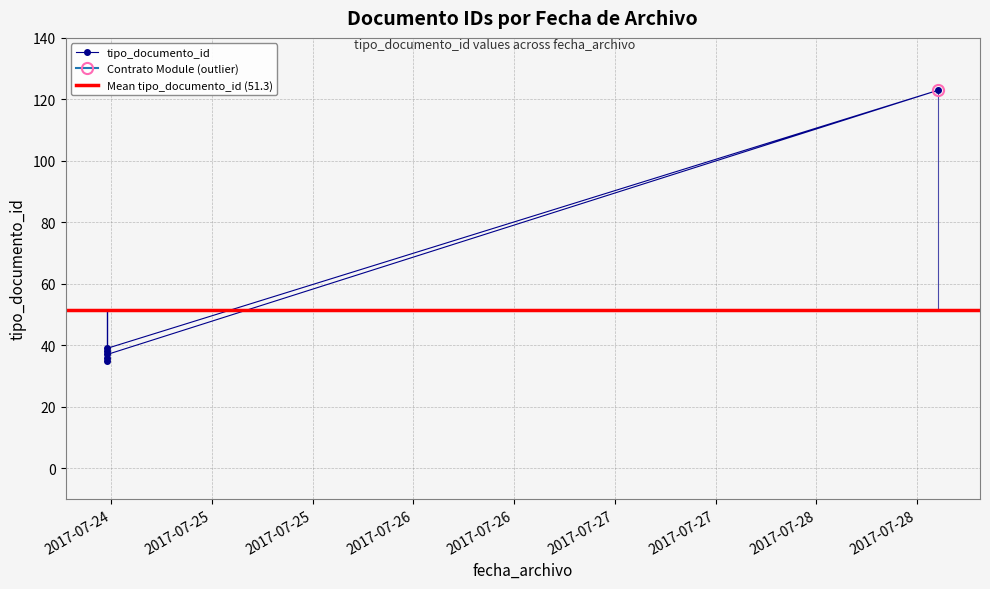

What is the smallest value displayed?

35